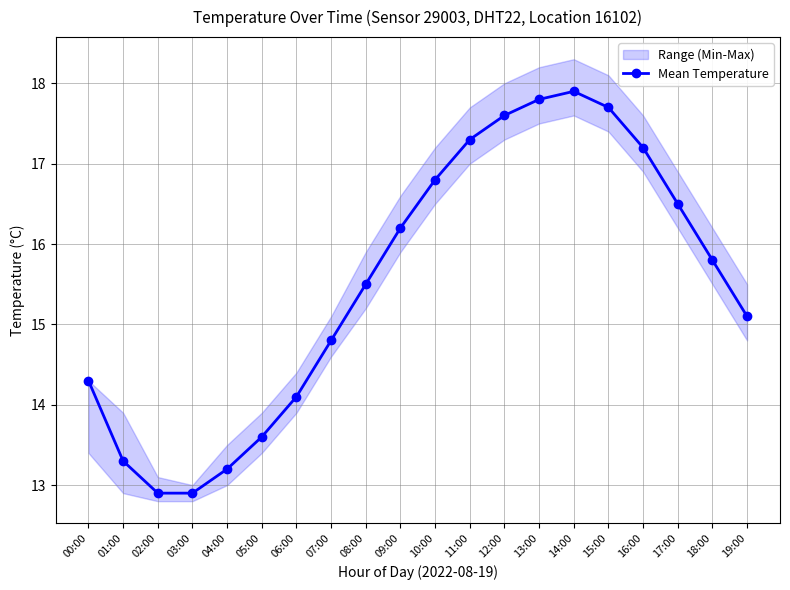

What is the smallest value displayed?

12.9